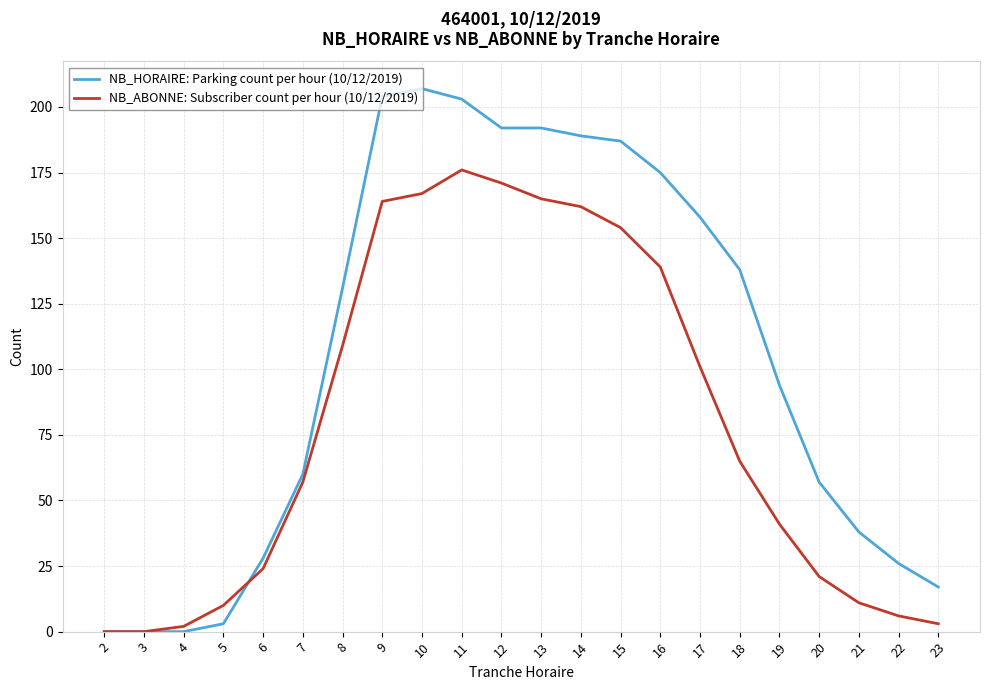

What is the sum of the NB_ABONNE: Subscriber count per hour (10/12/2019) values at 8 and 19?

150